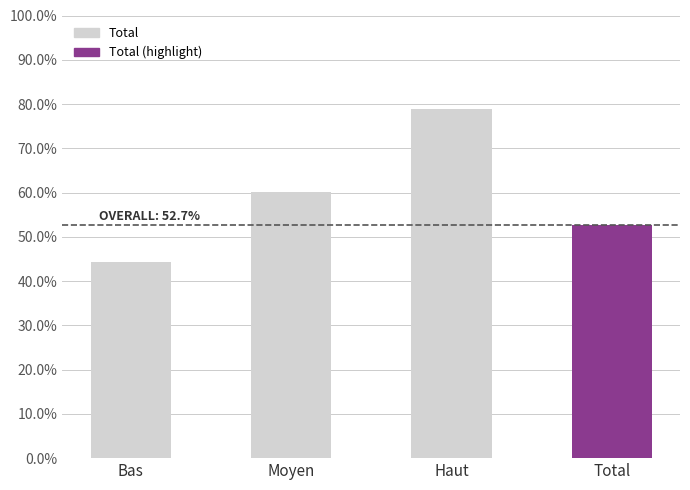

What is the label of the 2nd bar from the left?

Moyen